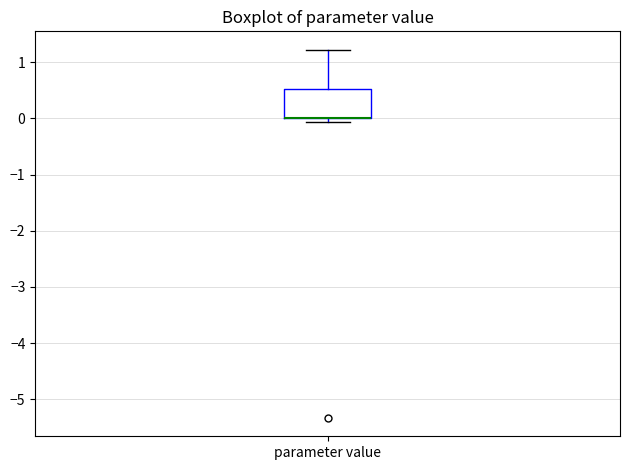

Read this box plot against the y-axis: the position of the median line, the range covered by the box, and the ends of both whiskers. The values are not printed on the chart, so give them approximately, as read against the axis.

median 0.0 (drawn on the box's lower edge), box 0.0 to 0.5, whiskers -0.1 to 1.2